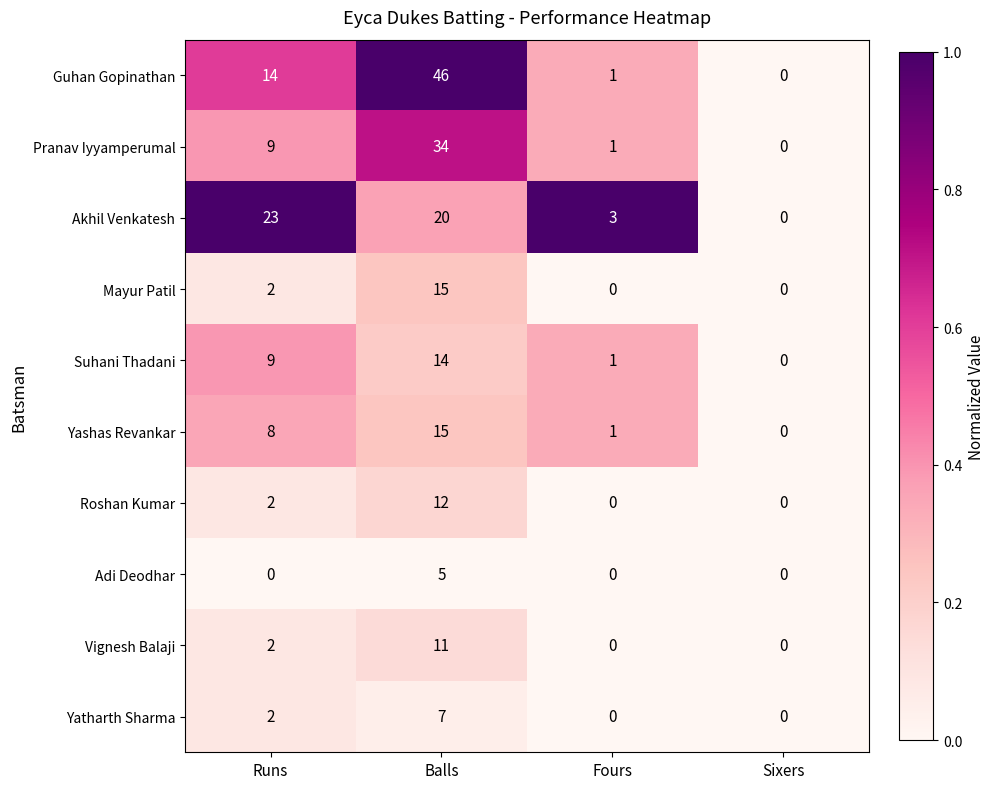

True or false: Pranav Iyyamperumal has a value of 13 at Runs.

False